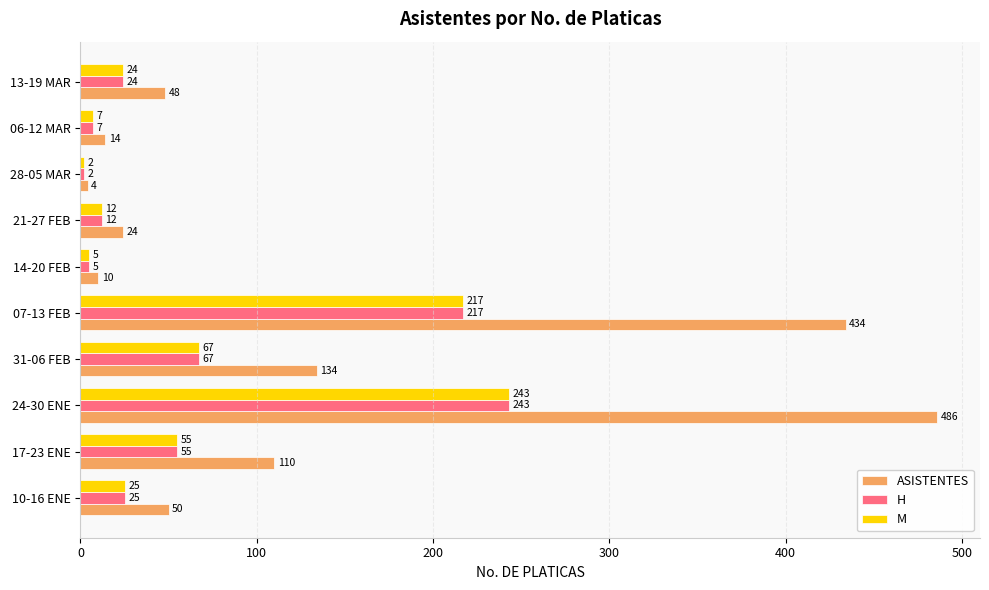

What is the difference between the maximum and second lowest values in the ASISTENTES series?

476